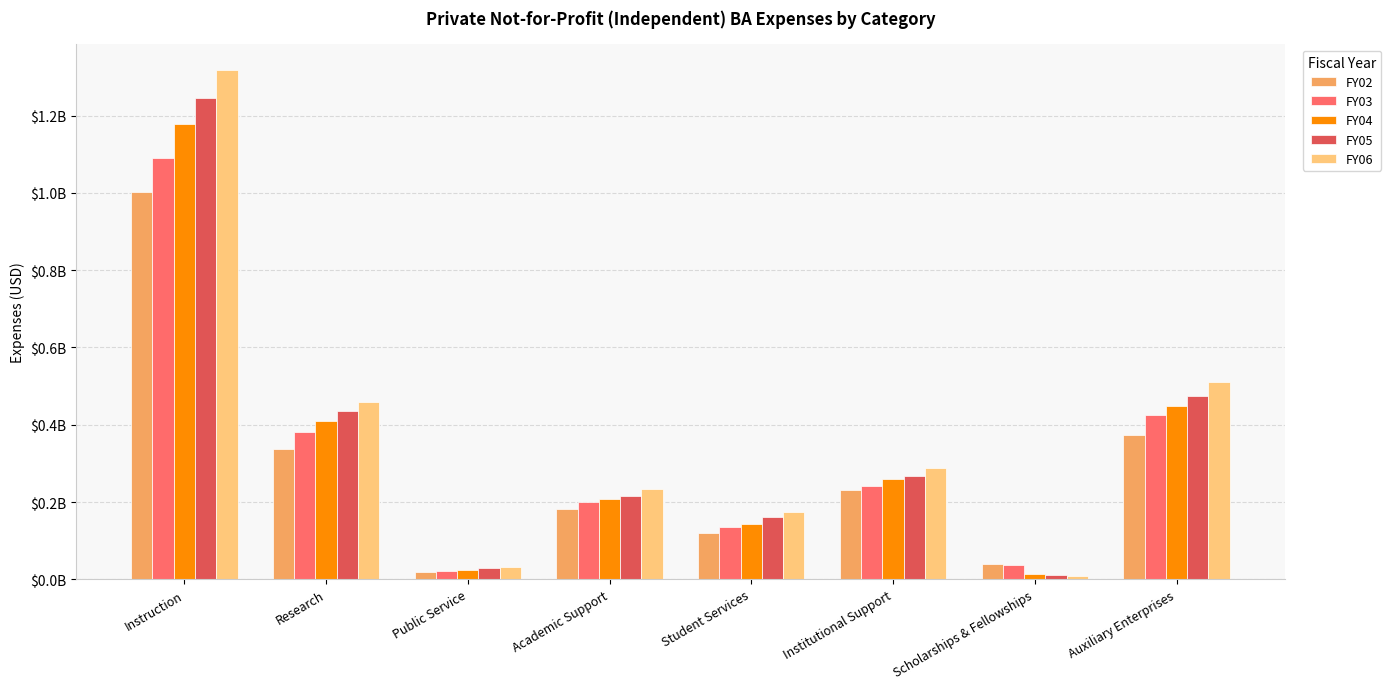

What is the total value across all series at Research?

2025033494